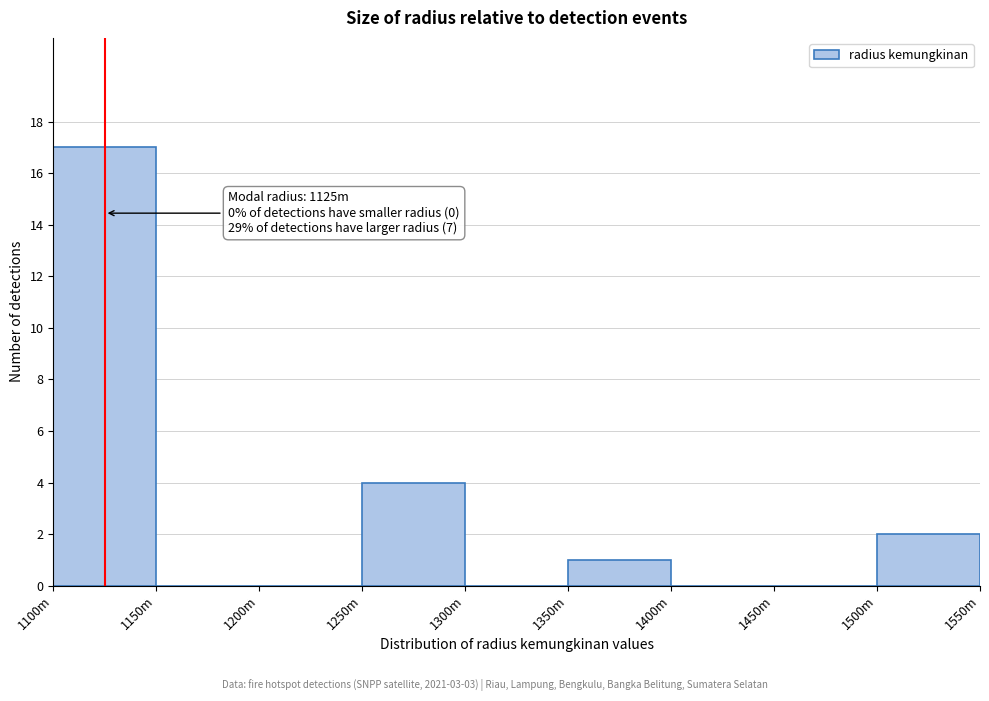

Reading left to right, list all the values displayed in this chart.

1100m=17	1150m=0	1200m=0	1250m=4	1300m=0	1350m=1	1400m=0	1450m=0	1500m=2